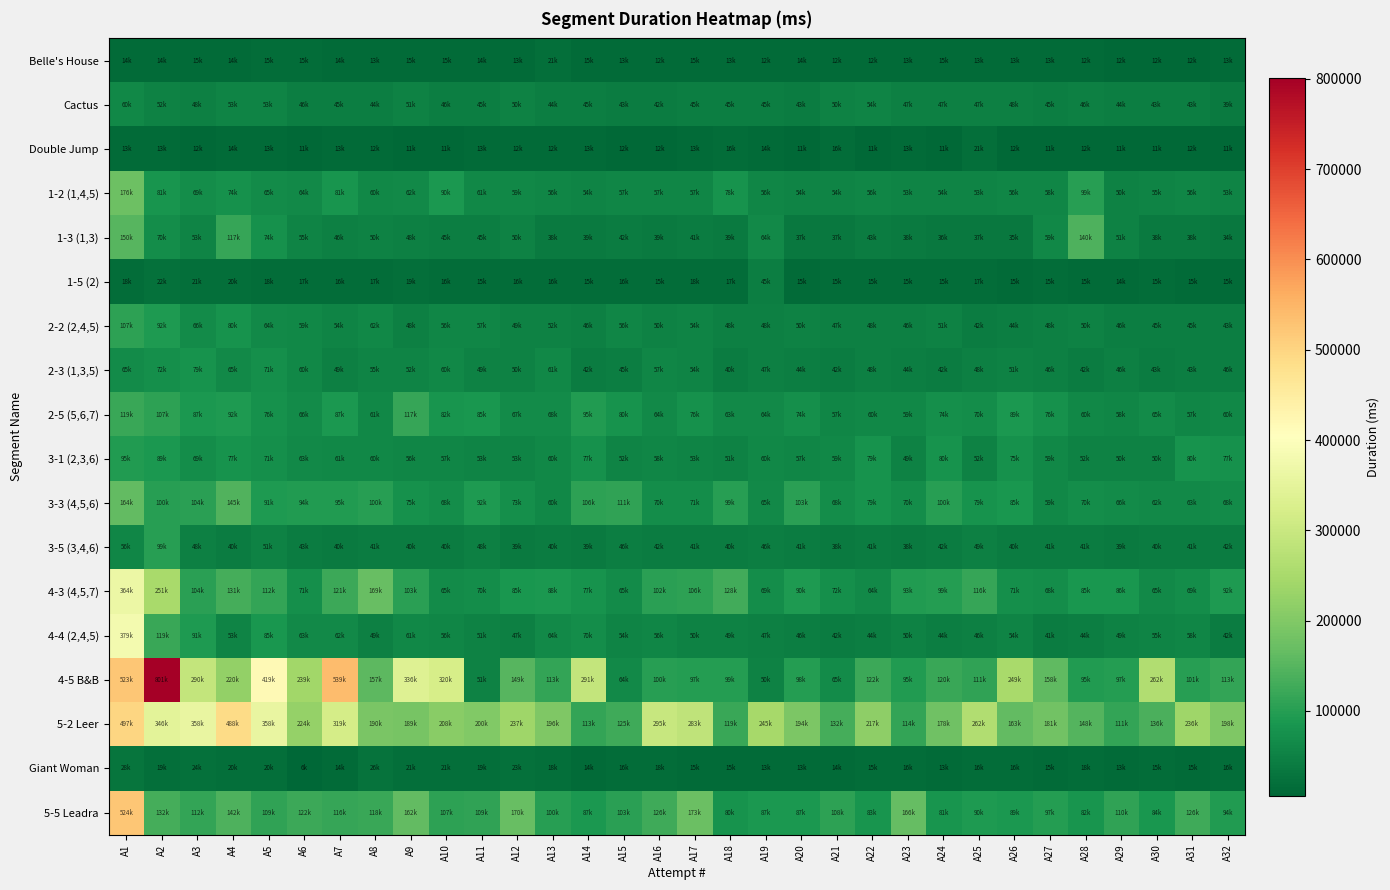

Rank the series by their maximum value, from lowest to highest.

Double Jump, Belle's House, Giant Woman, 1-5 (2), Cactus, 2-3 (1,3,5), 3-1 (2,3,6), 3-5 (3,4,6), 2-2 (2,4,5), 2-5 (5,6,7), 1-3 (1,3), 3-3 (4,5,6), 1-2 (1,4,5), 4-3 (4,5,7), 4-4 (2,4,5), 5-2 Leer, 5-5 Leadra, 4-5 B&B